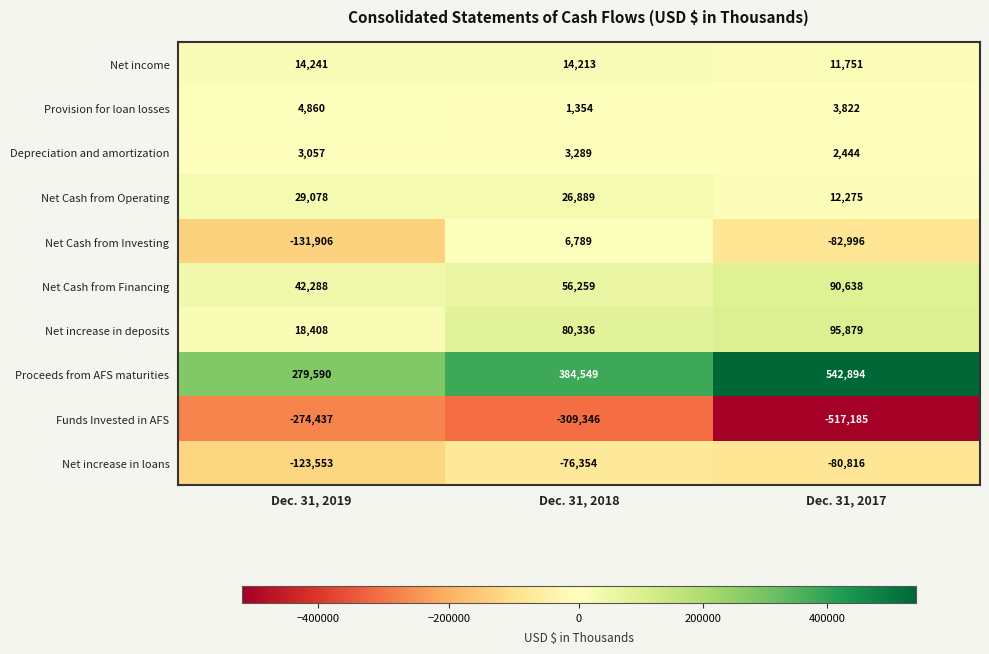

List the series in order of their peak value, highest first.

Proceeds from AFS maturities, Net increase in deposits, Net Cash from Financing, Net Cash from Operating, Net income, Net Cash from Investing, Provision for loan losses, Depreciation and amortization, Net increase in loans, Funds Invested in AFS